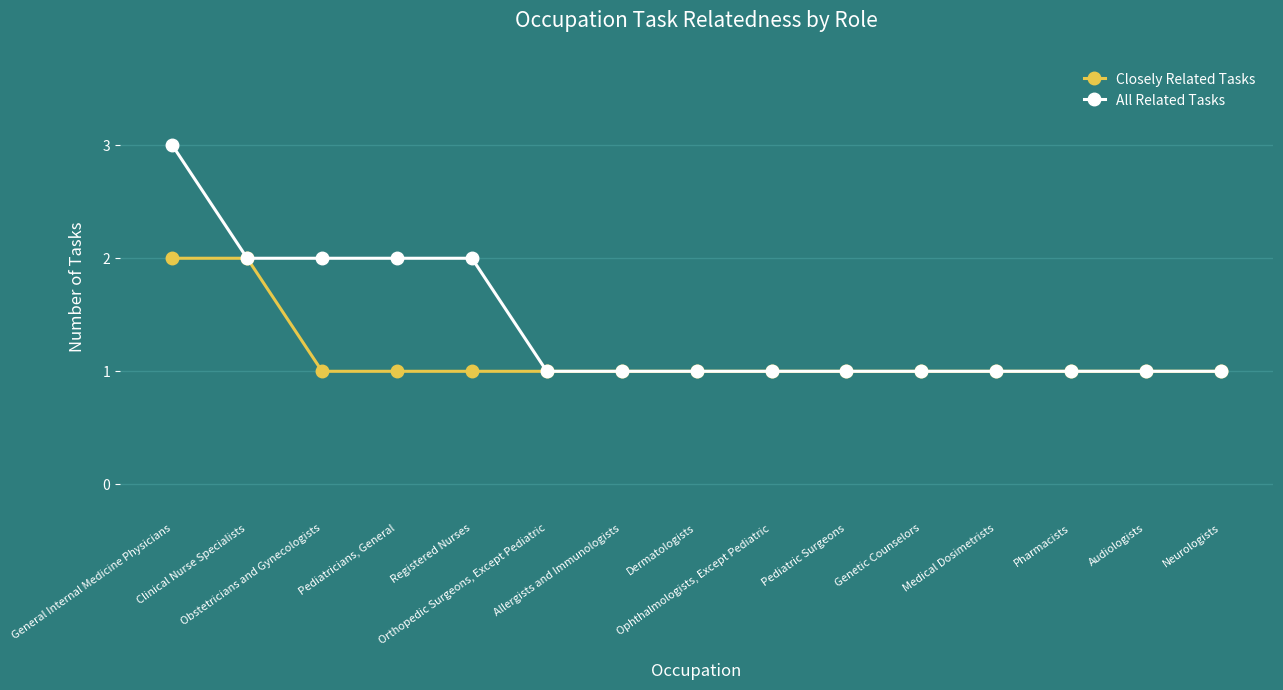

The value of All Related Tasks at Dermatologists is 1. True or false?

True